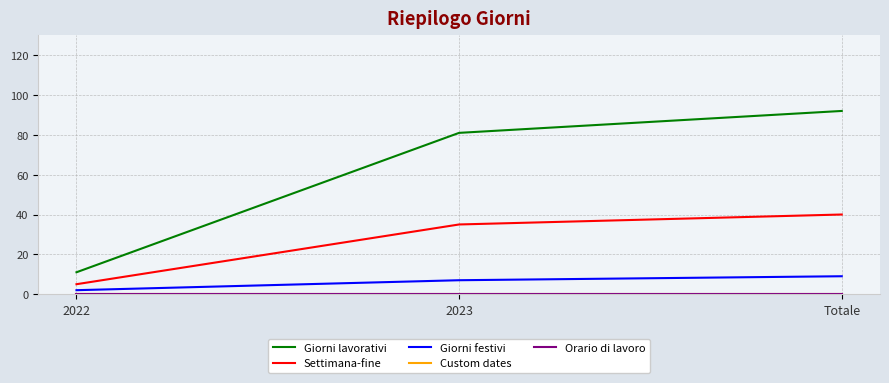

Does the chart have visible grid lines?

Yes